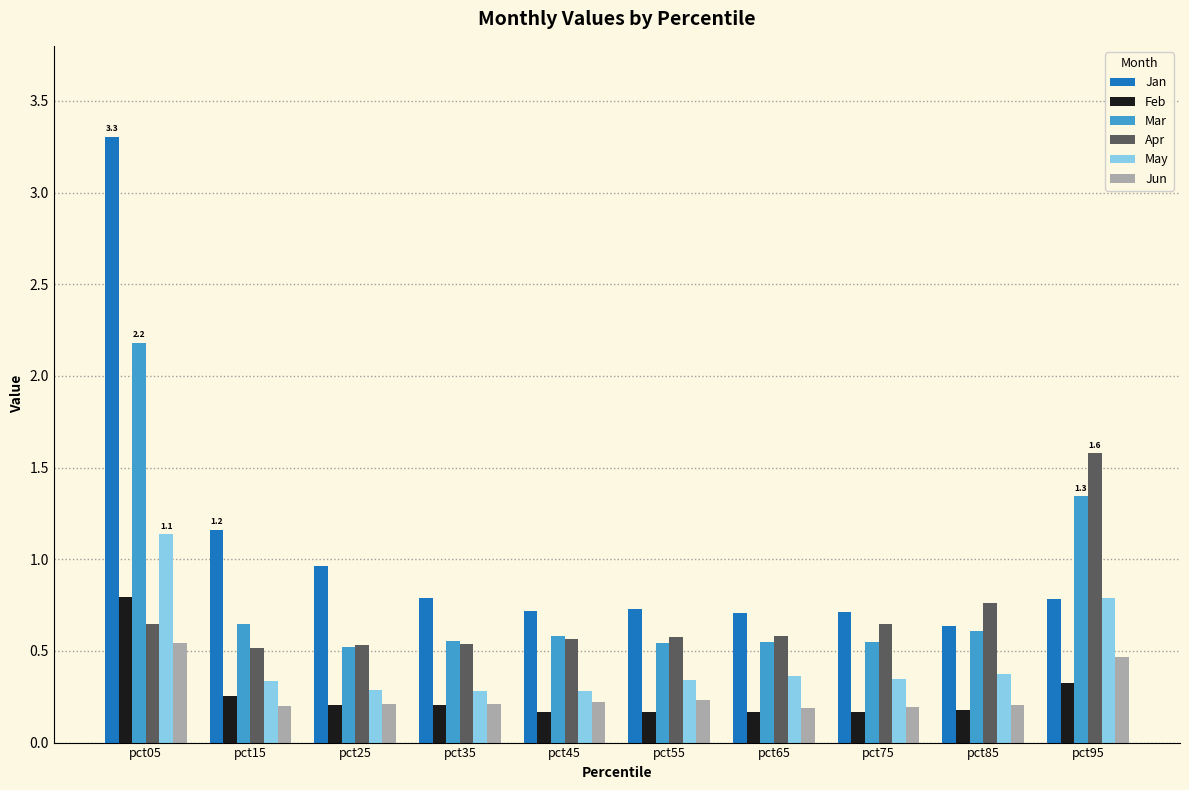

Which series has the largest total across all categories?

Jan